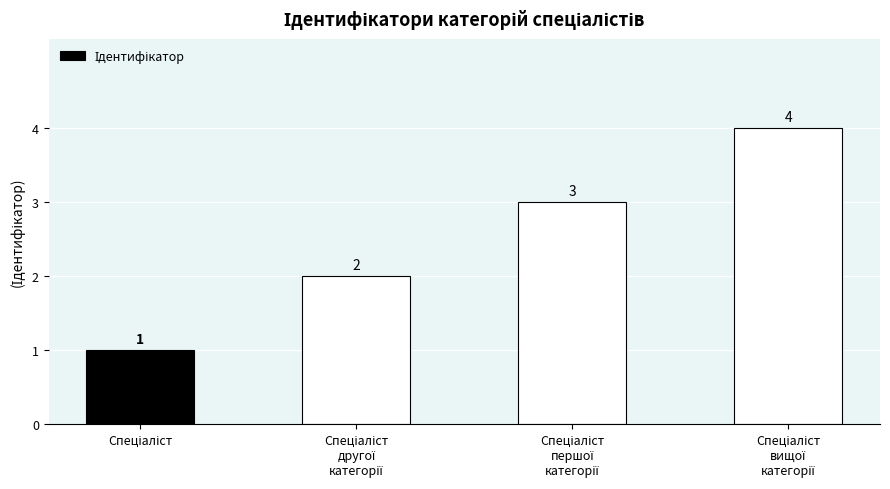

How many bars are there in total?

4